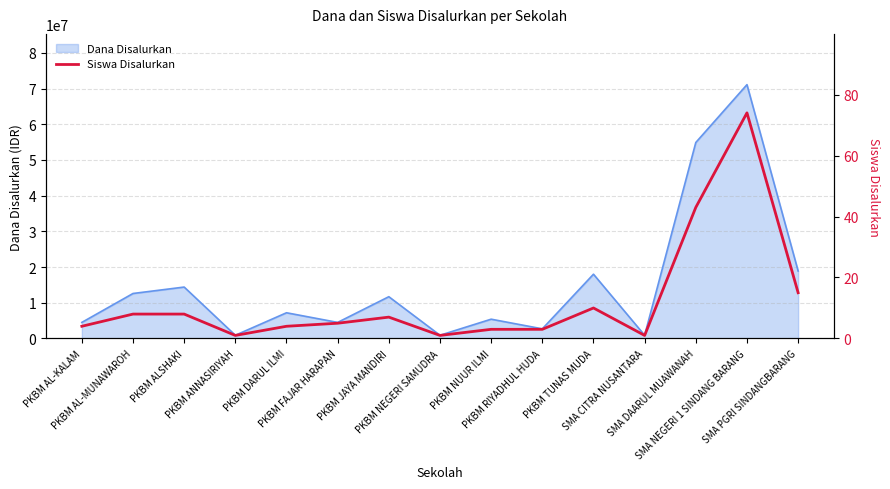

The value at PKBM ANNASIRIYAH is 1. True or false?

True